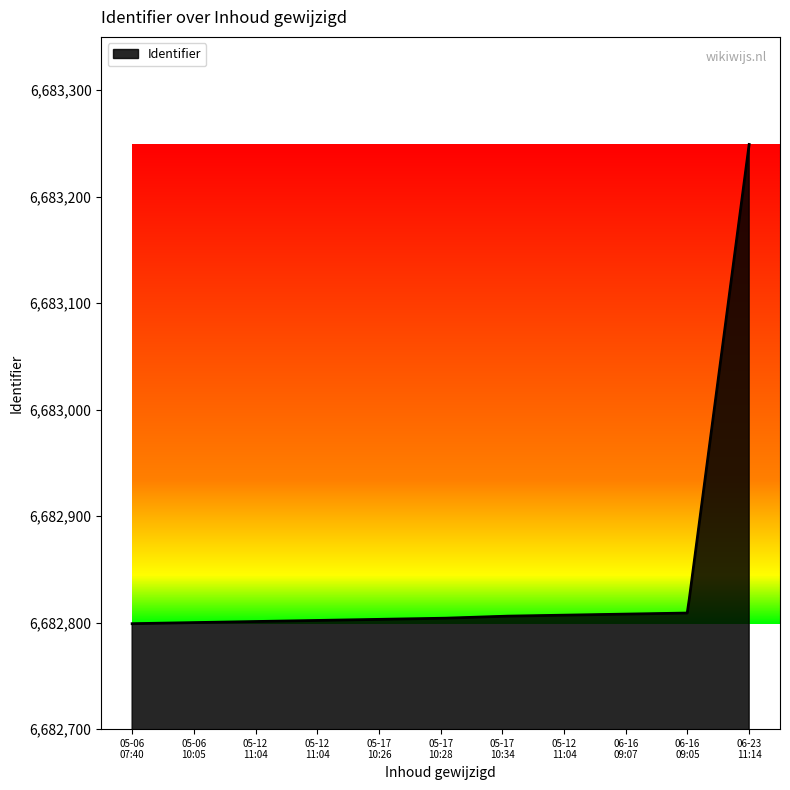

What is the difference between the maximum and minimum values?

450.0